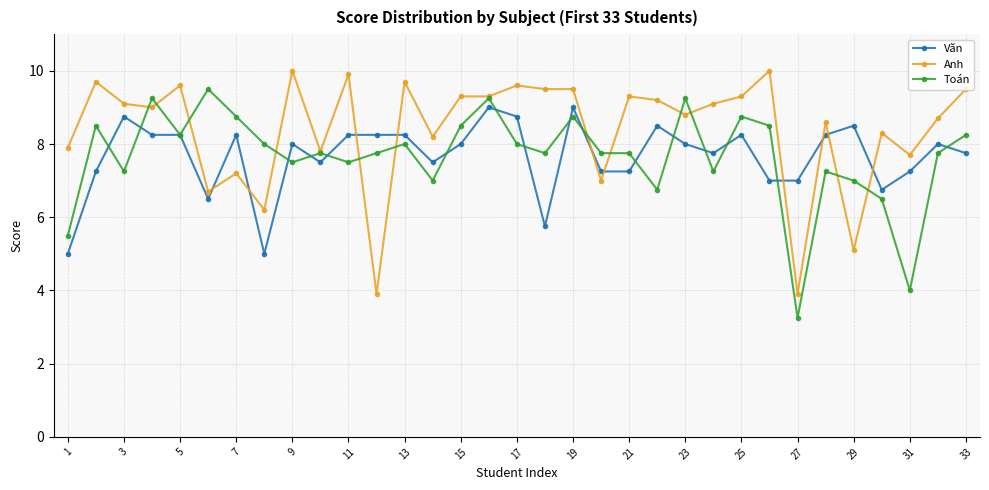

Rank the series by their maximum value, from highest to lowest.

Anh, Toán, Văn